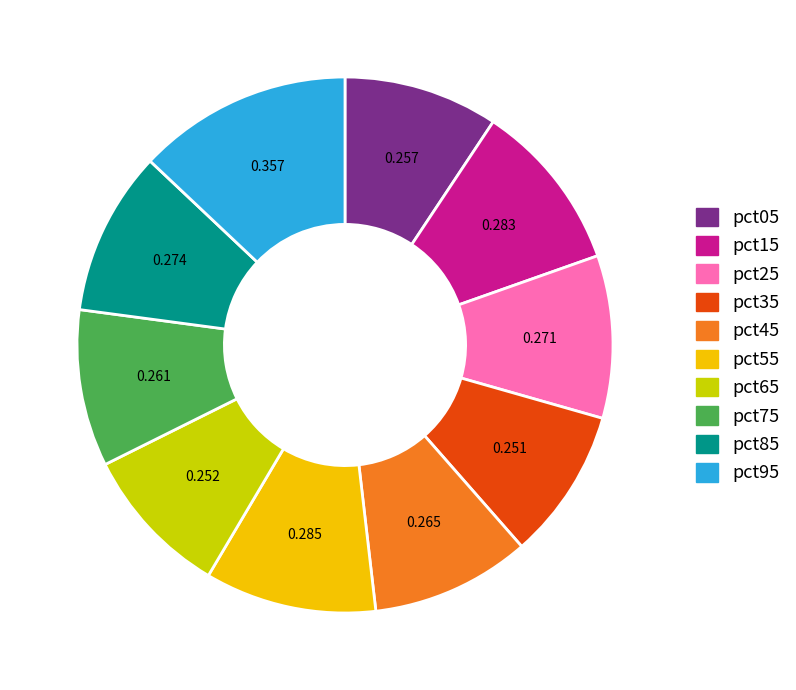

Do pct85 and pct55 together represent more than half of the pie?

No